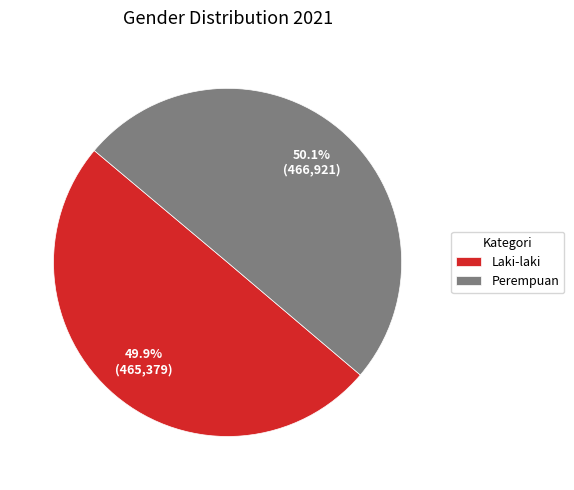

Is it true that Perempuan is 50% of the pie?

True